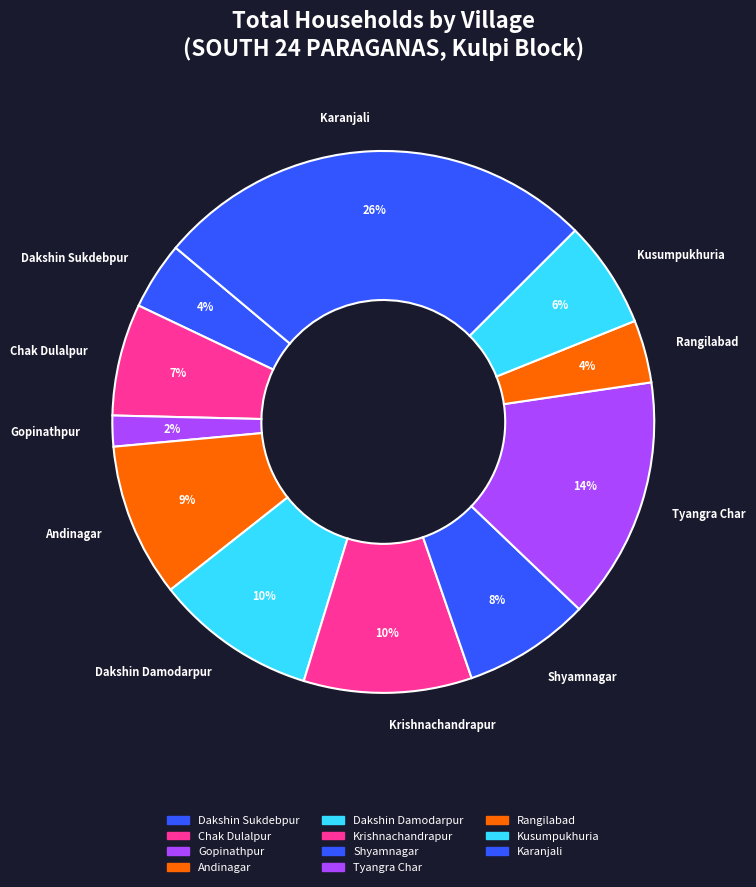

To the nearest percent, what percentage of the pie is Dakshin Sukdebpur?

4%